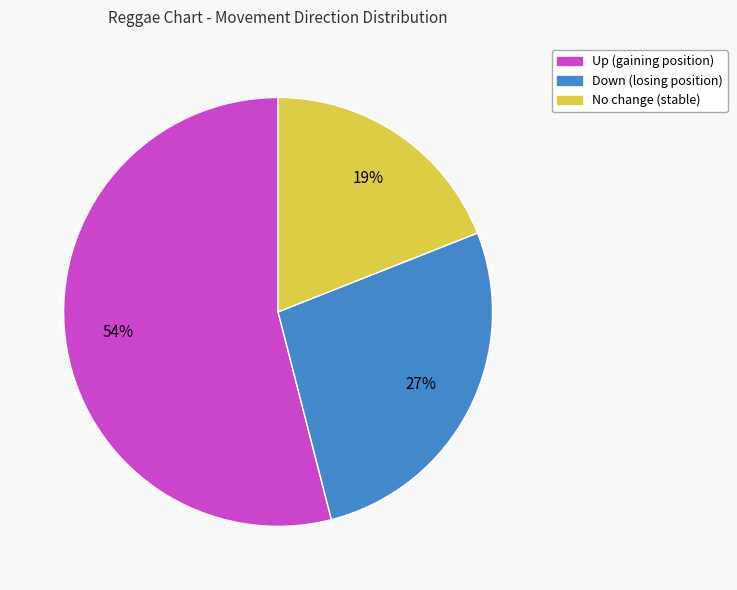

To the nearest percent, what is the difference between the largest and smallest slice percentages?

35%